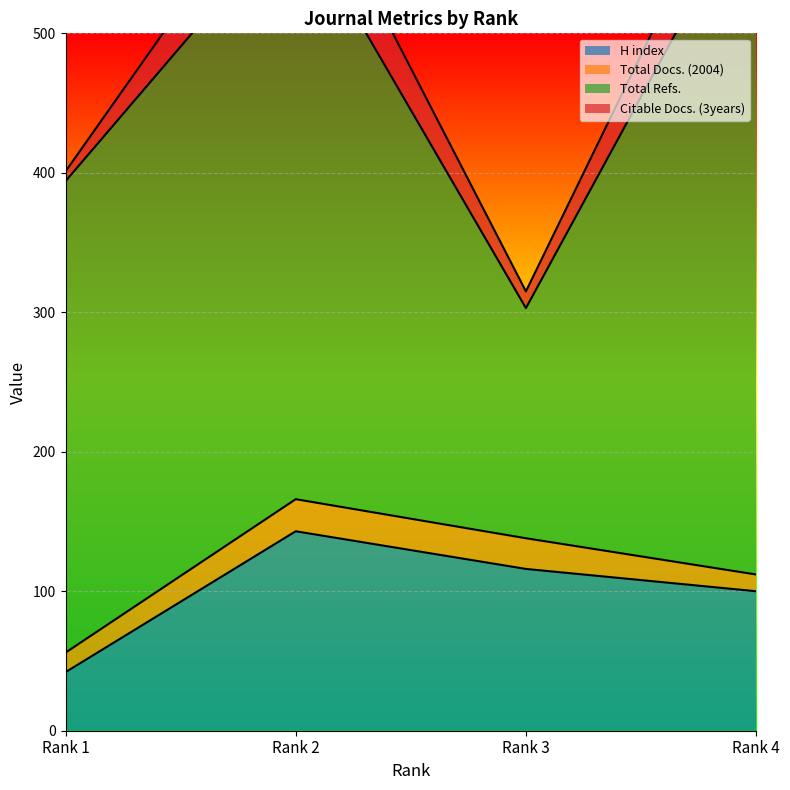

How many lines are shown in the chart?

4